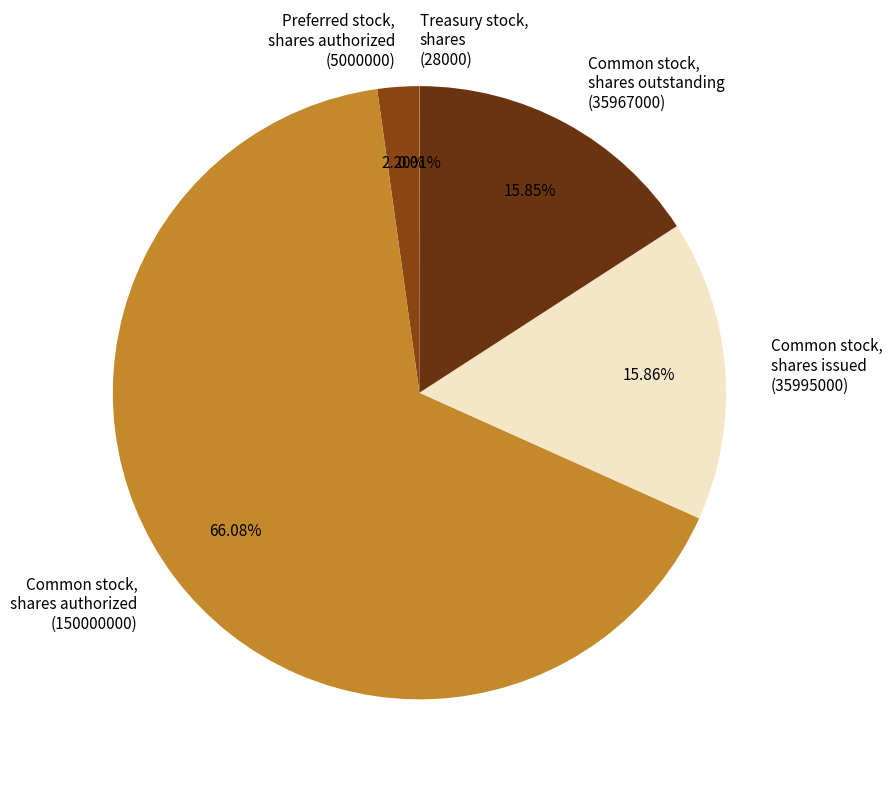

Is the sum of Common stock, shares issued (35995000) and Common stock, shares authorized (150000000) greater than half?

Yes